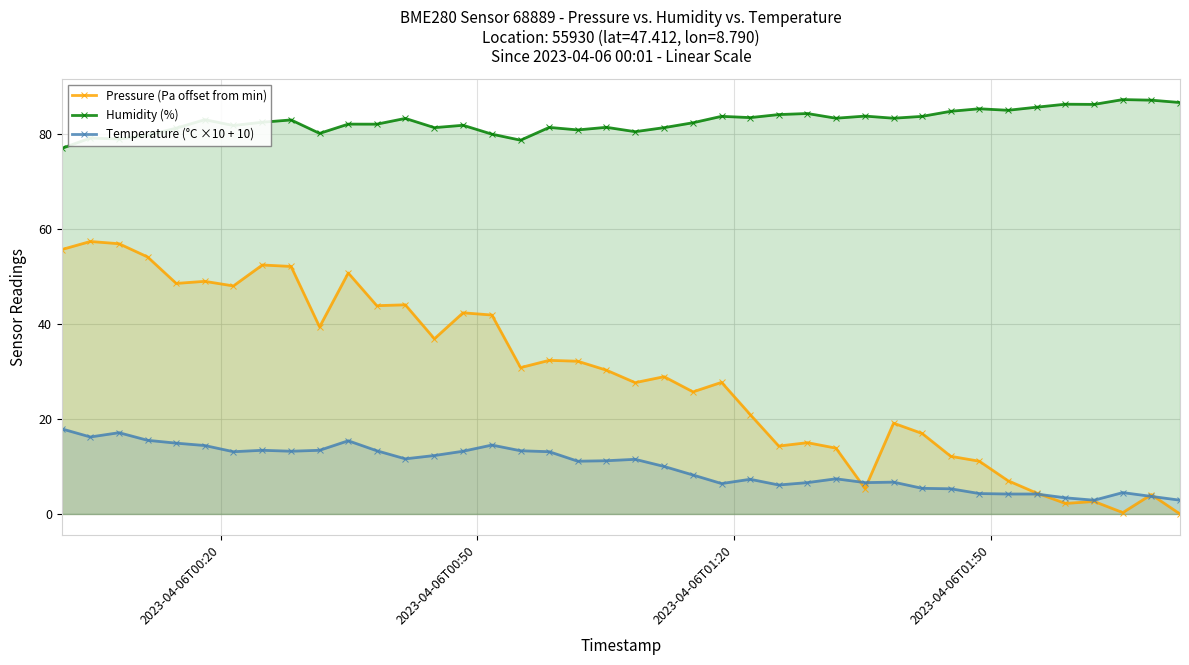

Reading right to left, what are all the values shown in this chart?

Pressure (Pa offset from min): 0.0	4.1	0.3	2.6	2.2	4.4	7.0	11.1	12.1	16.9	19.1	5.4	13.9	15.0	14.3	20.9	27.7	25.7	28.9	27.6	30.2	32.1	32.3	30.8	41.9	42.3	36.9	44.0	43.8	50.7	39.4	52.1	52.4	48.0	48.9	48.5	54.1	56.9	57.3	55.6
Humidity (%): 86.5	87.0	87.2	86.2	86.2	85.6	84.9	85.2	84.7	83.6	83.2	83.7	83.2	84.2	84.0	83.4	83.7	82.3	81.3	80.4	81.3	80.8	81.3	78.6	79.9	81.8	81.3	83.2	82.0	82.0	80.1	82.9	82.4	81.7	82.9	81.2	79.7	78.9	79.1	76.9
Temperature (°C ×10 + 10): 2.9	3.7	4.5	2.9	3.4	4.2	4.2	4.3	5.3	5.4	6.7	6.6	7.4	6.6	6.1	7.3	6.4	8.2	10.0	11.5	11.2	11.1	13.1	13.3	14.5	13.2	12.3	11.6	13.3	15.4	13.4	13.2	13.4	13.1	14.4	14.9	15.5	17.1	16.2	17.9